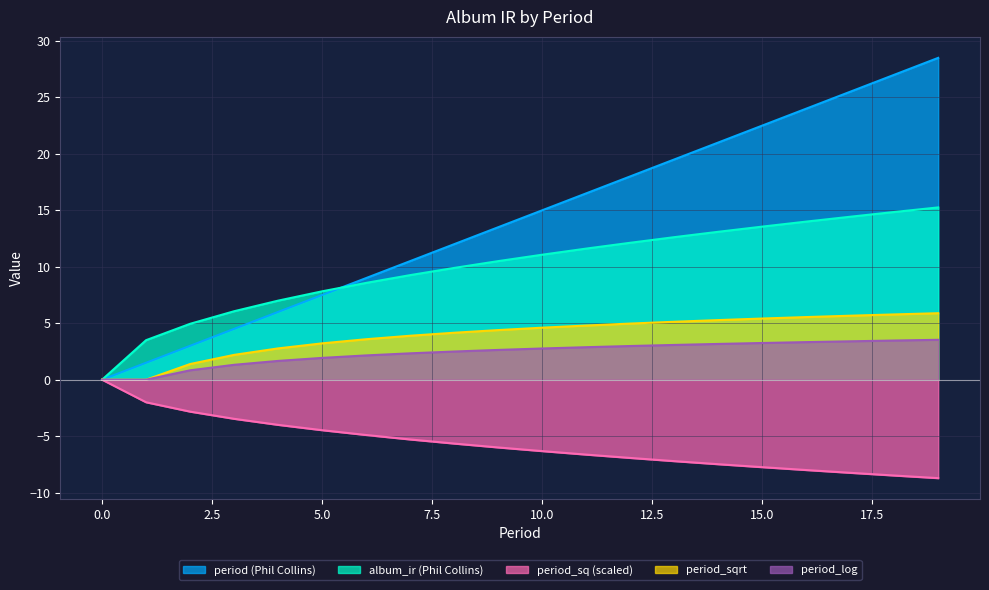

True or false: period (Phil Collins) and period_log intersect in this chart.

False